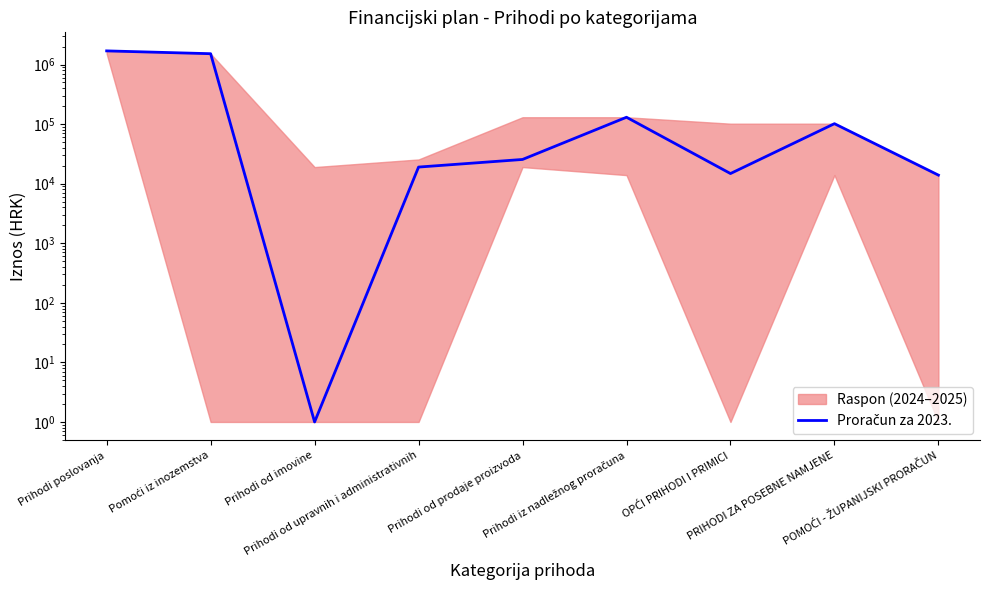

How many lines are shown in the chart?

1